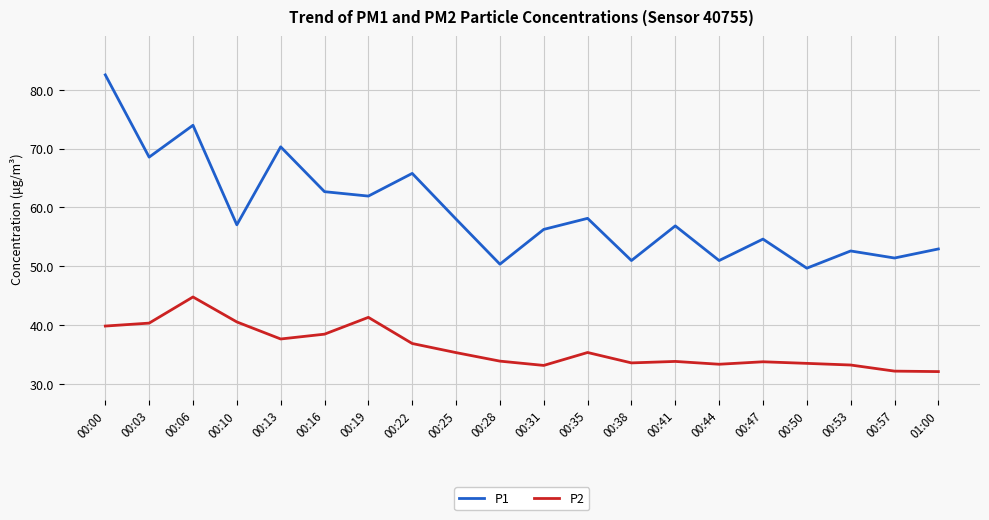

Which category has the highest value in the P2 series?

00:06